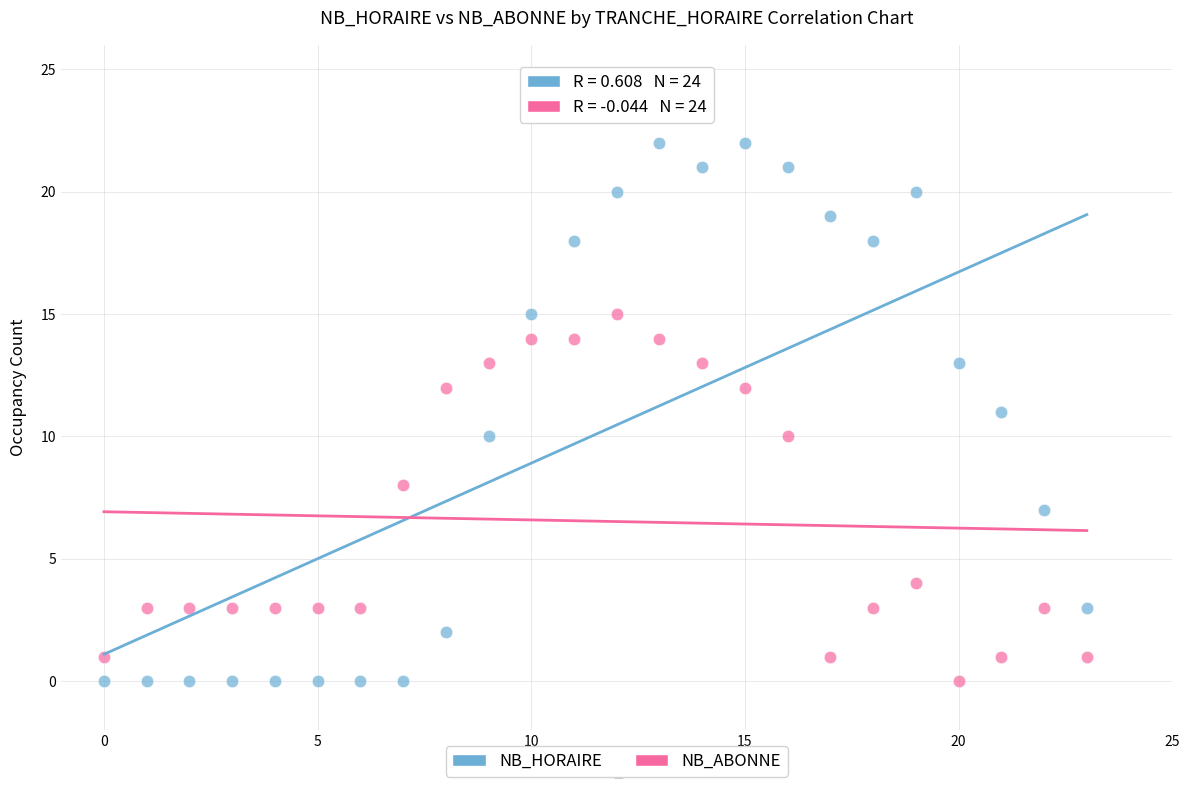

Which series has the widest spread of Y values?

NB_HORAIRE